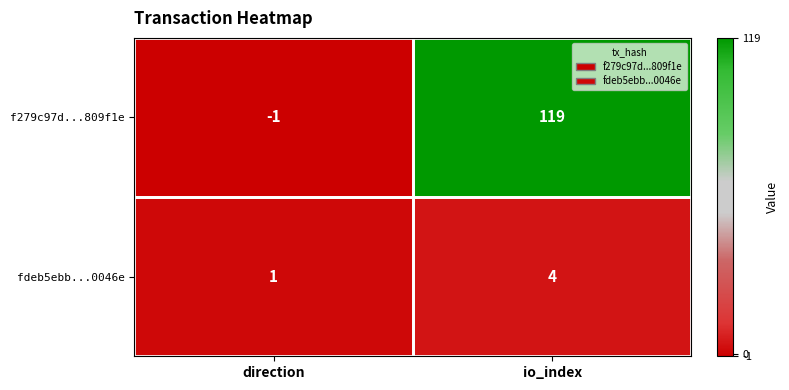

What is the average value of the f279c97d...809f1e series?

59